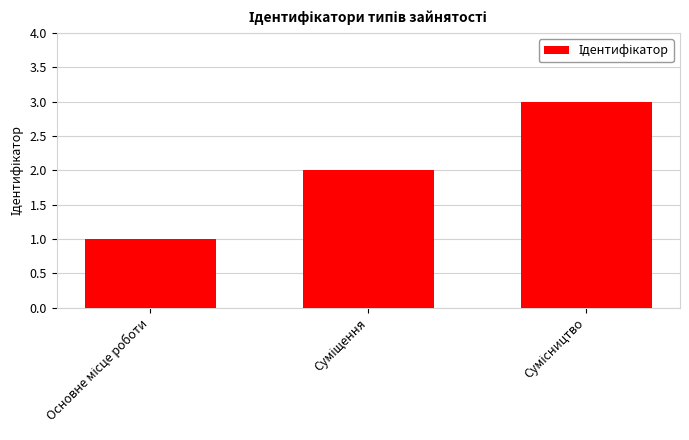

What is the sum of all values?

6